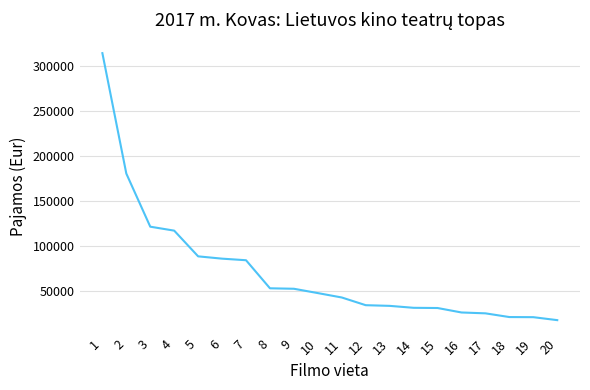

What is the ratio of the value at 17 to the value at 18?

1.2